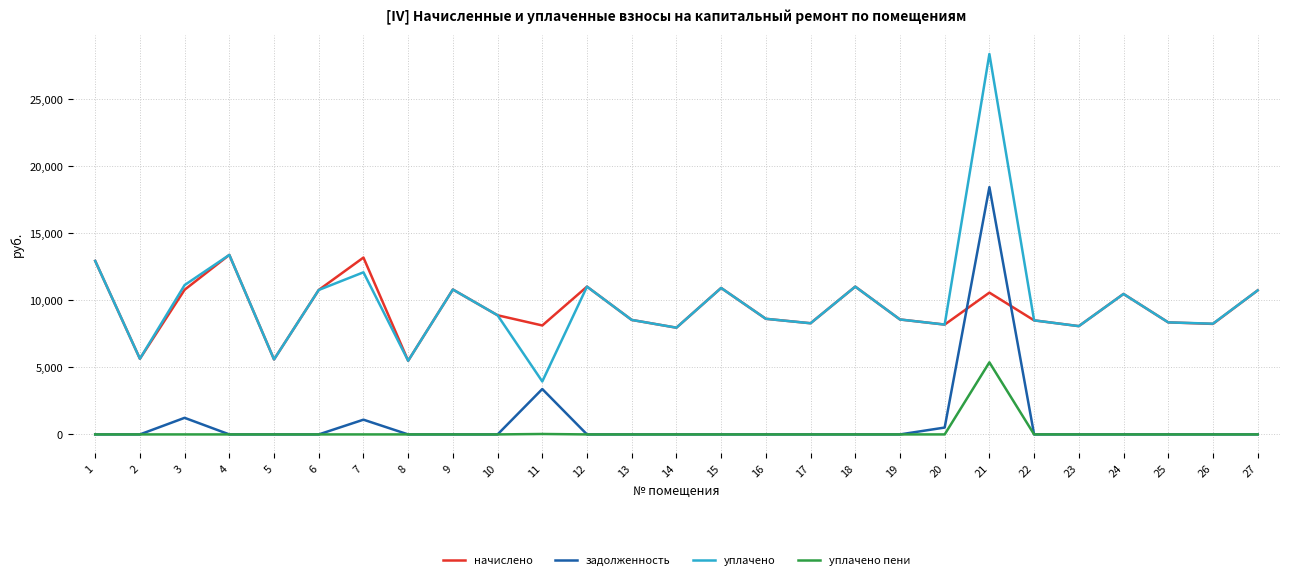

How many values in the начислено series are below 8627?

13